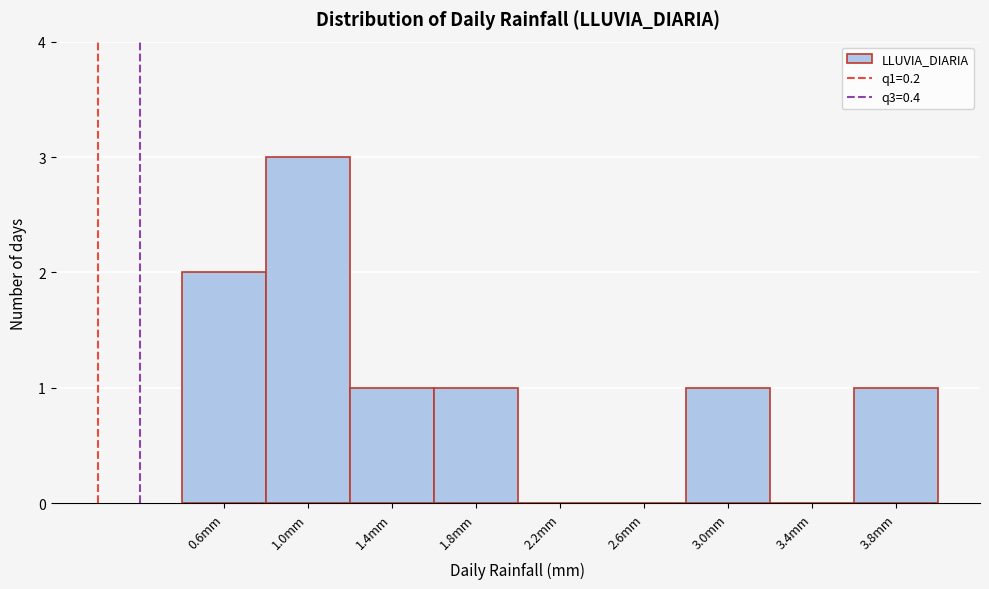

Reading right to left, extract all data points from this chart.

3.8mm=1	3.4mm=0	3.0mm=1	2.6mm=0	2.2mm=0	1.8mm=1	1.4mm=1	1.0mm=3	0.6mm=2